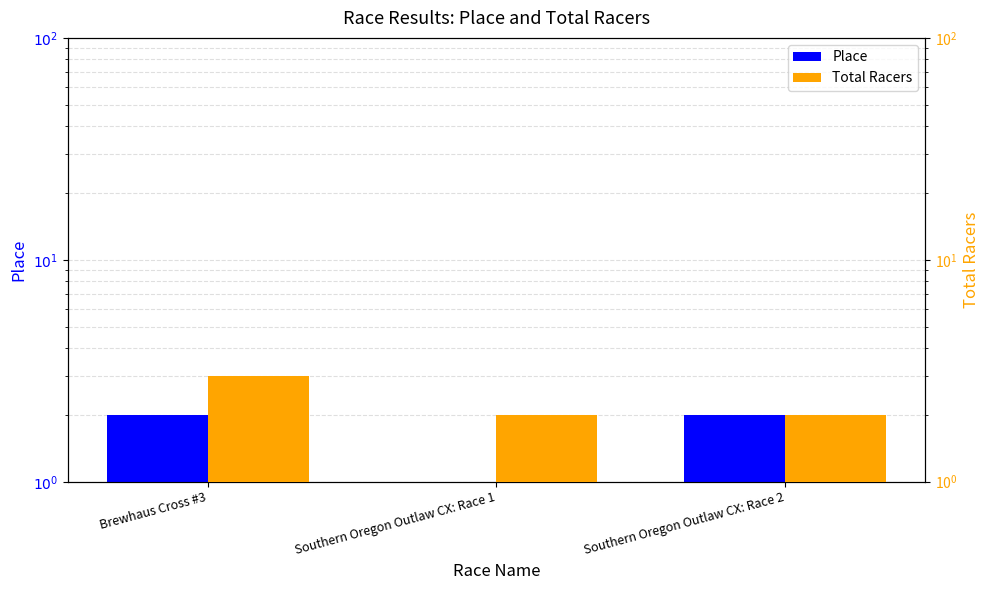

Which series has the largest range (max minus min)?

Place